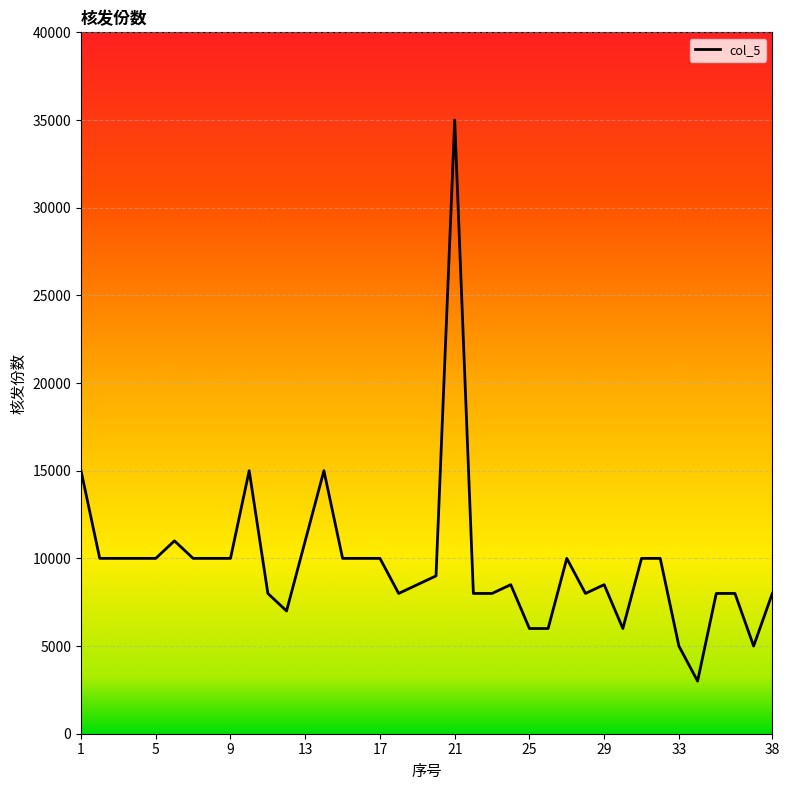

True or false: the data has more than 2 interior local peaks.

True